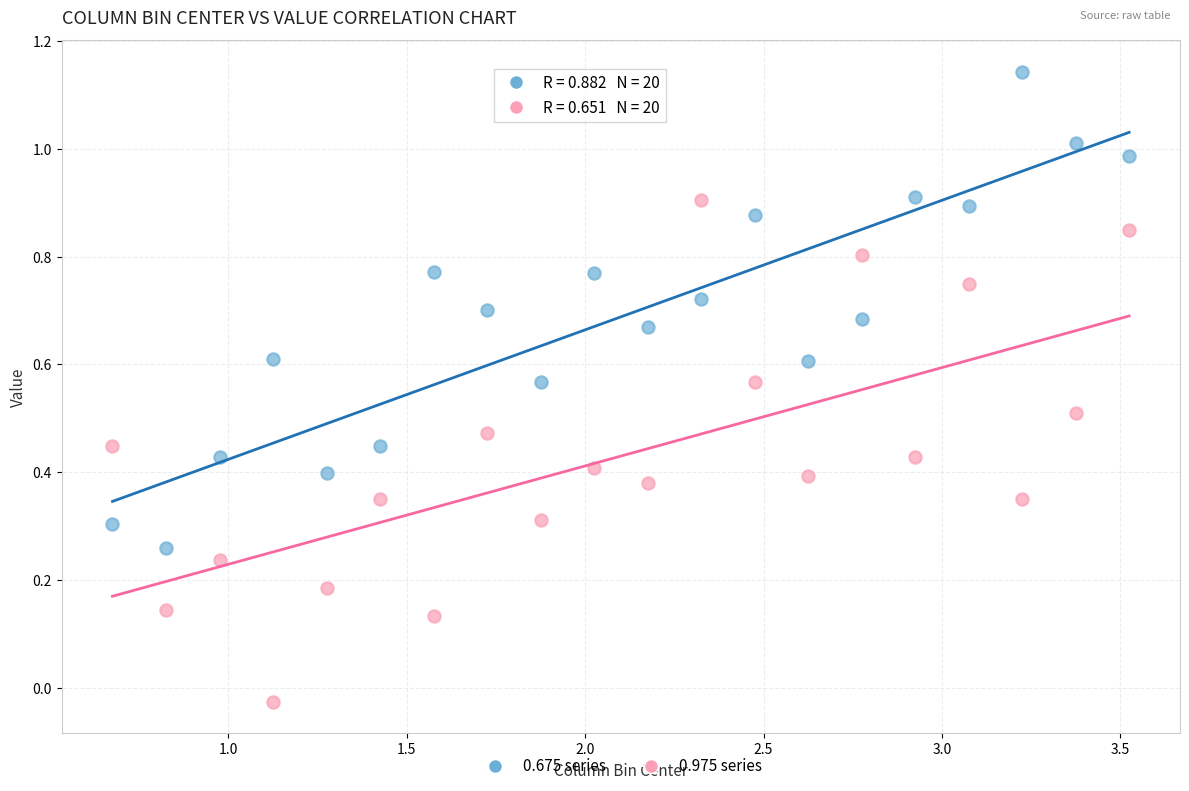

What is the X range (max minus min) for the scatter plot?

2.8